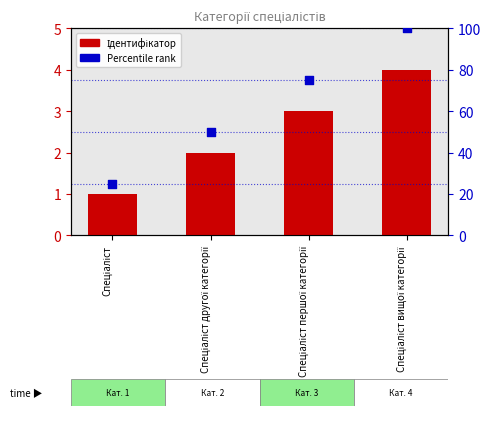

Which series reaches the maximum Y coordinate?

Percentile rank